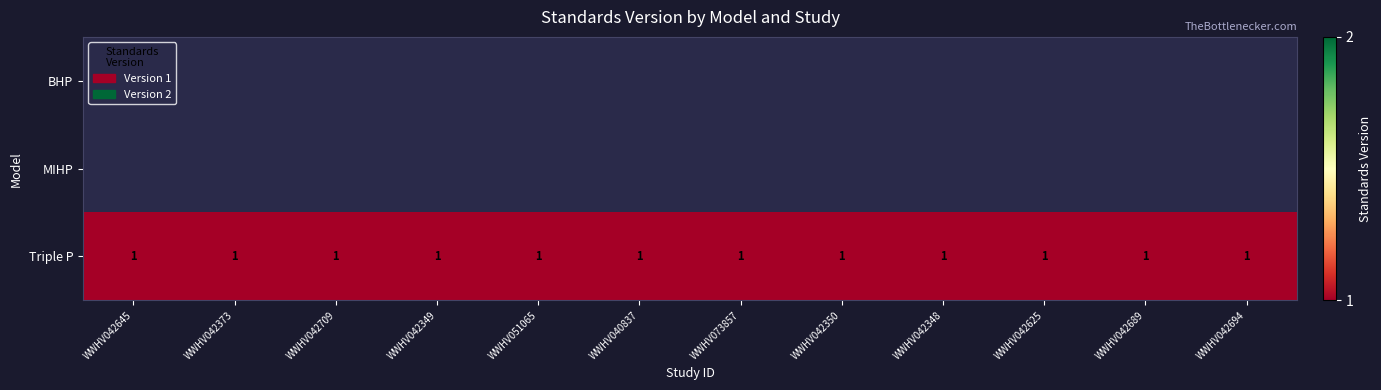

At which label does BHP reach its peak?

WWHV042645